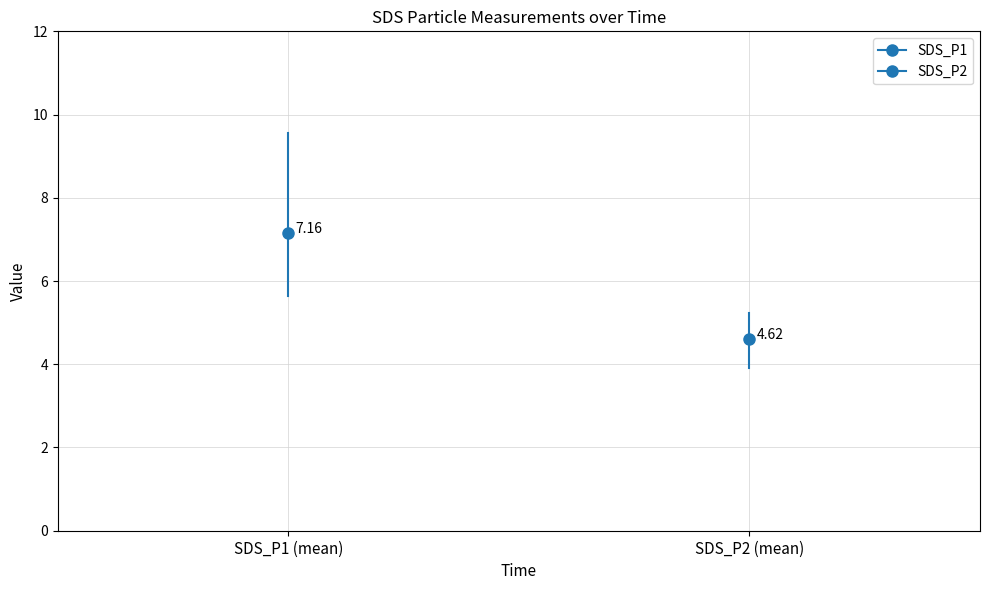

Count the number of categories in the chart.

2